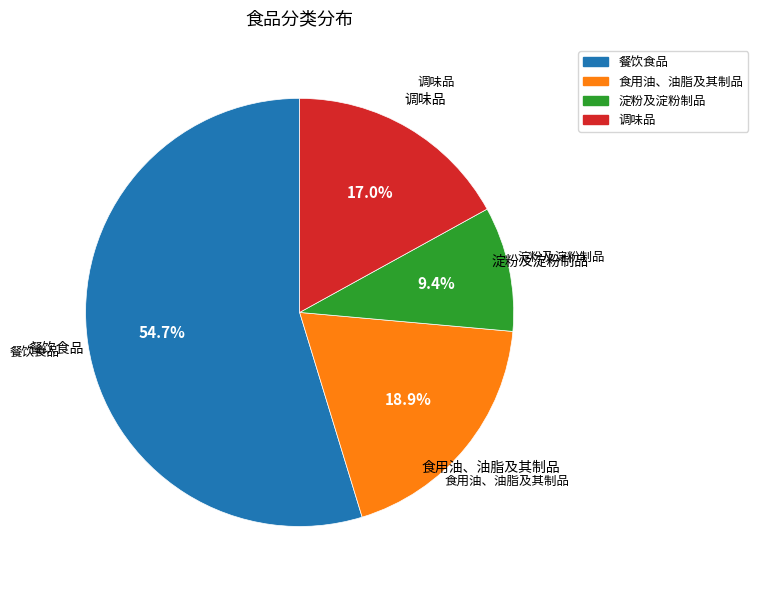

What percentage is the 食用油、油脂及其制品 slice, to the nearest percent?

19%